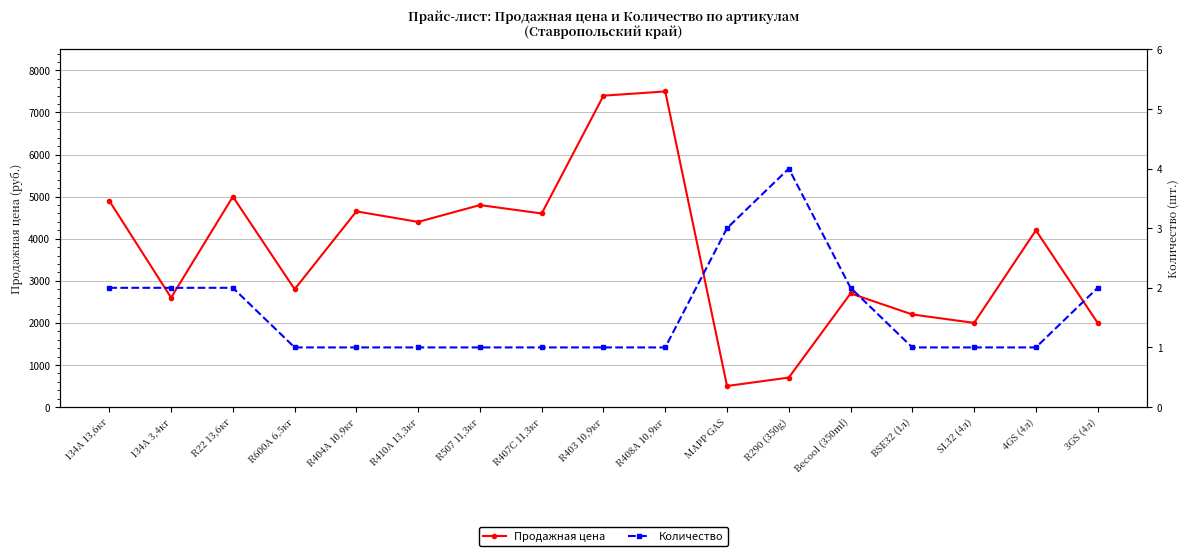

What position from the left is R410A 13,3кг?

6